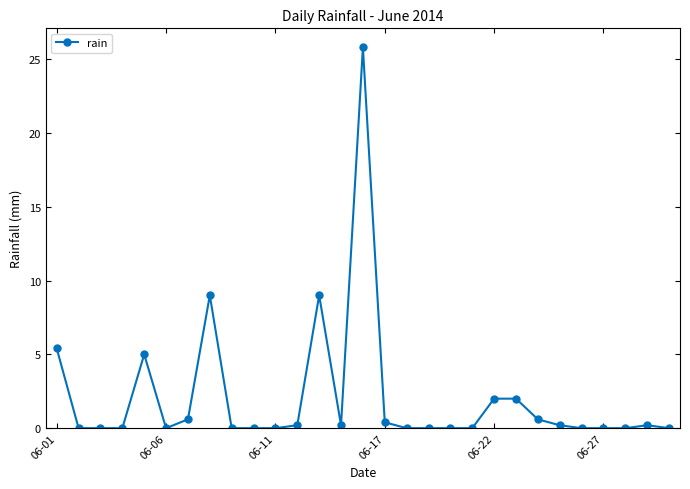

What is the sum of all values?

60.6